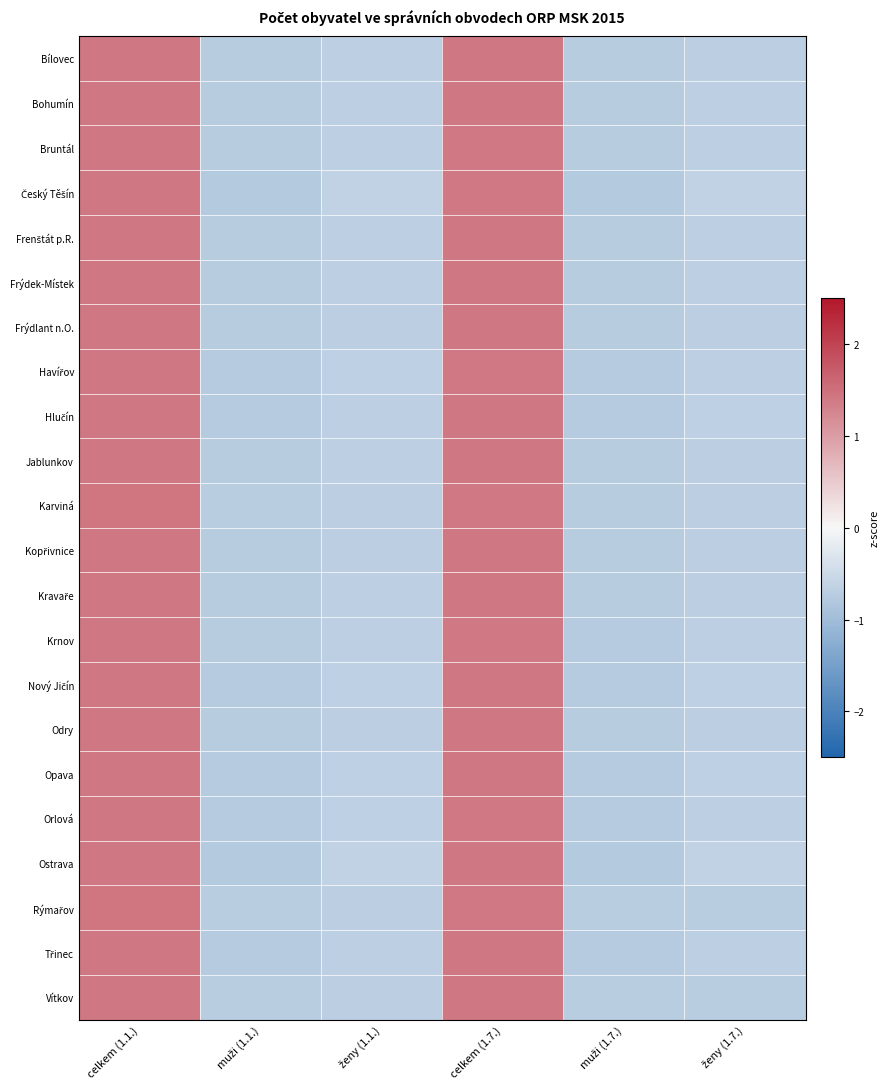

At which category does the chart reach its peak across all series?

celkem (1.1.)